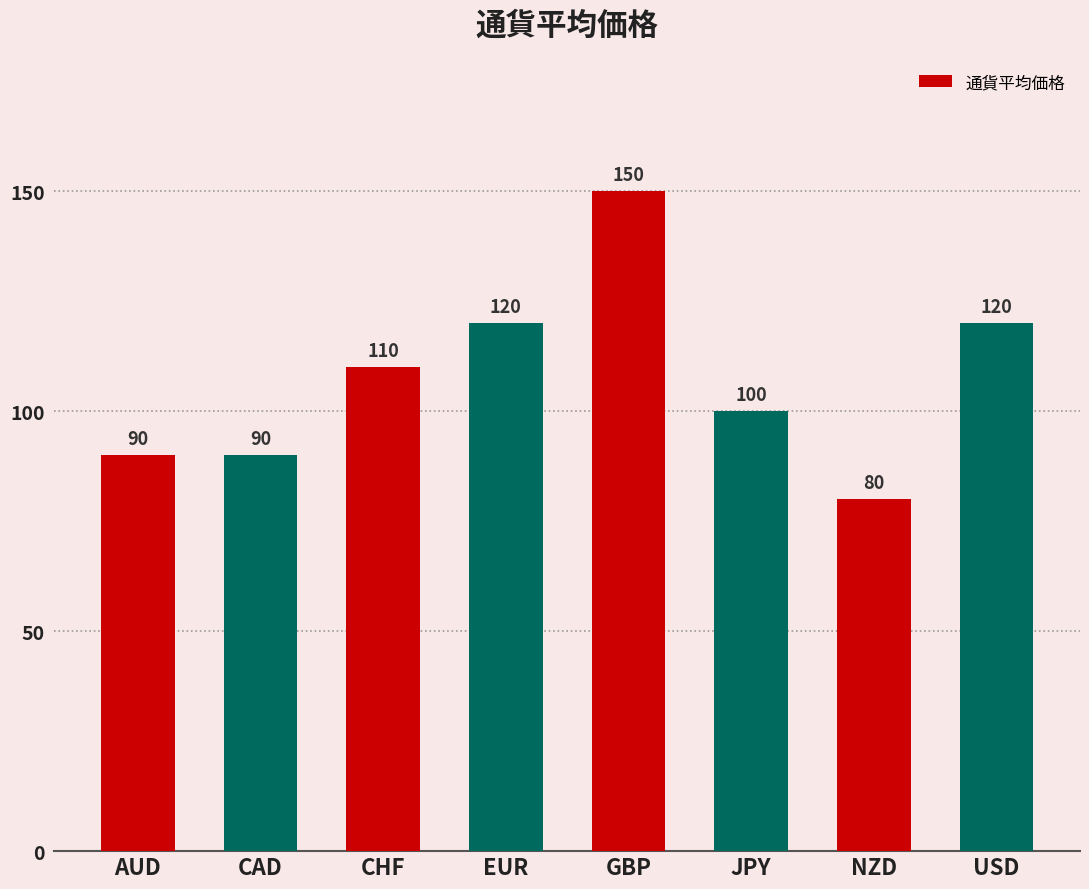

Is it true that the value at EUR is 41?

False